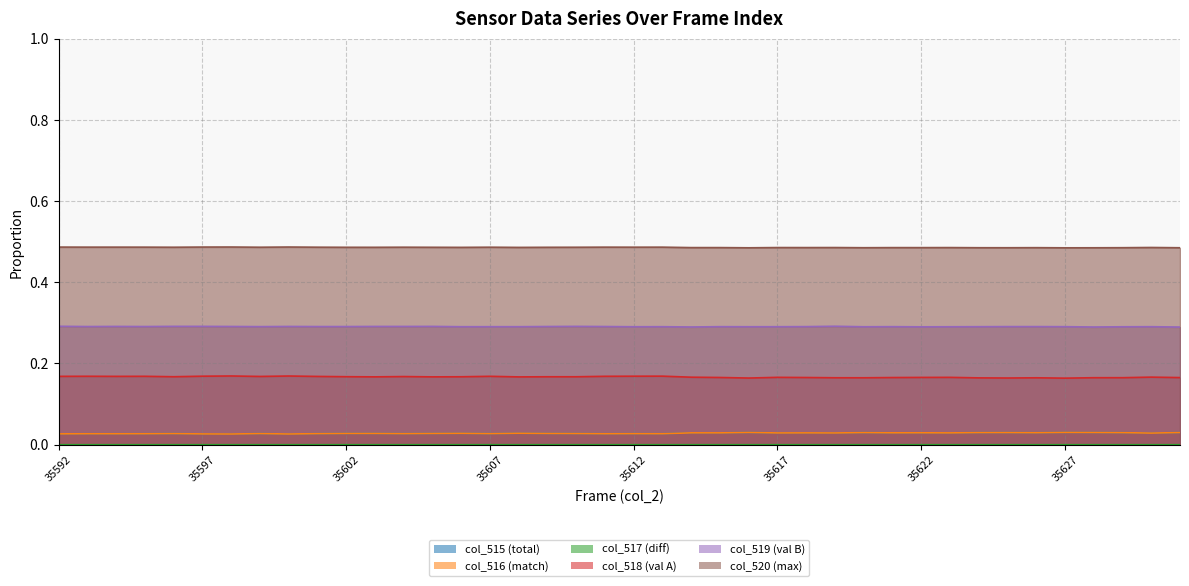

What are all the series names shown in the legend?

col_515, col_516, col_517, col_518